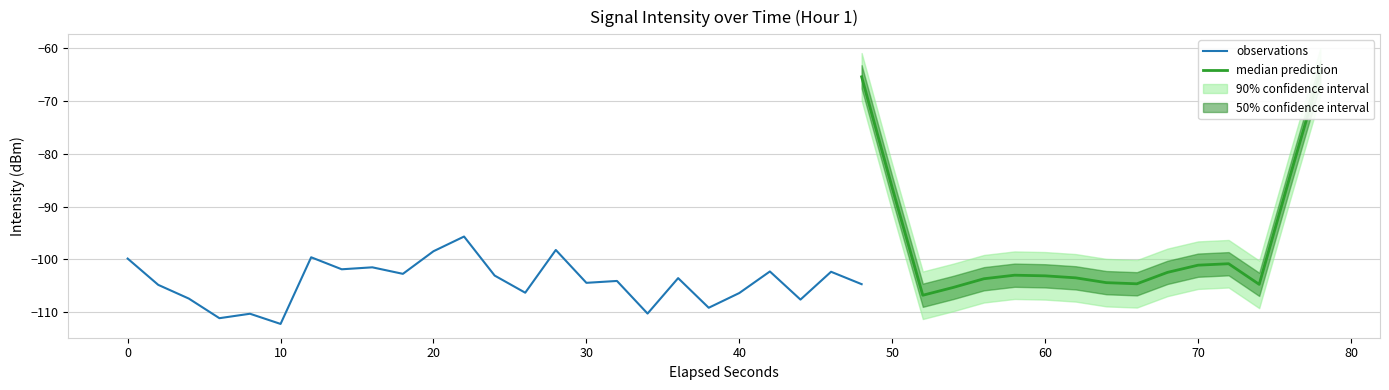

Is it true that observations equals -112.2 at 10?

True